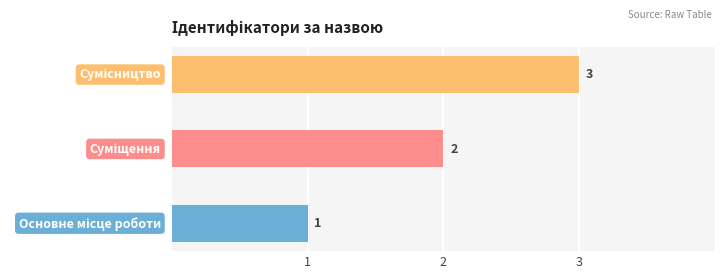

Does the chart contain stacked bars?

No